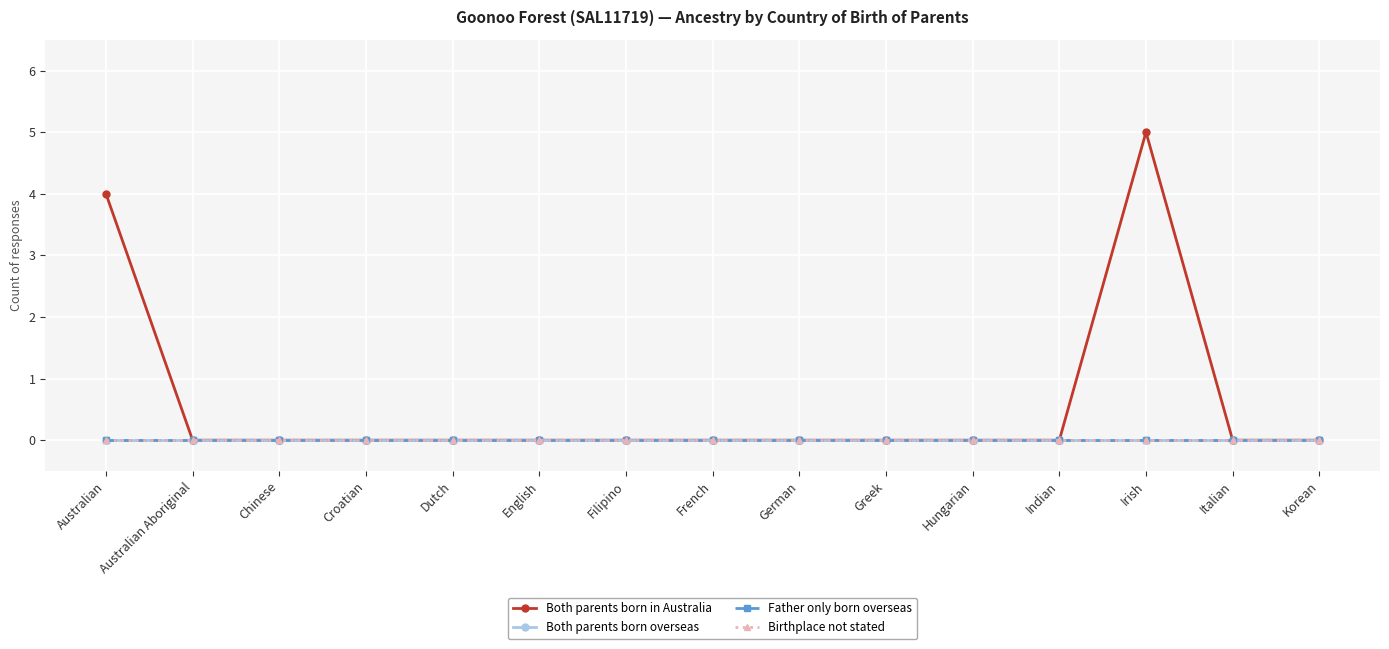

Does the chart have visible grid lines?

Yes